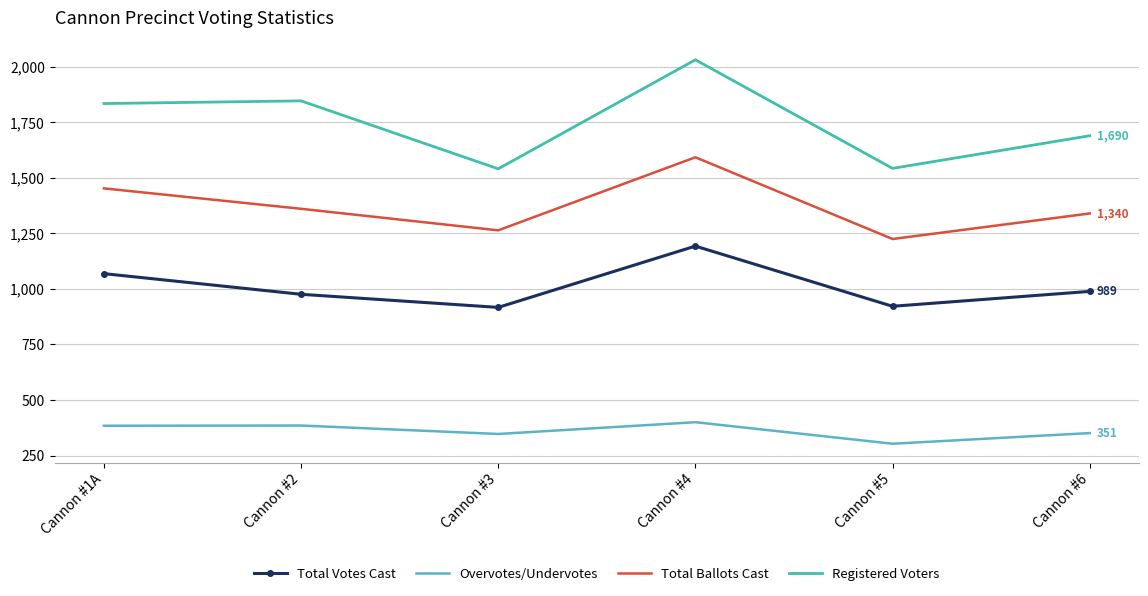

Which series has the largest total across all categories?

Registered Voters